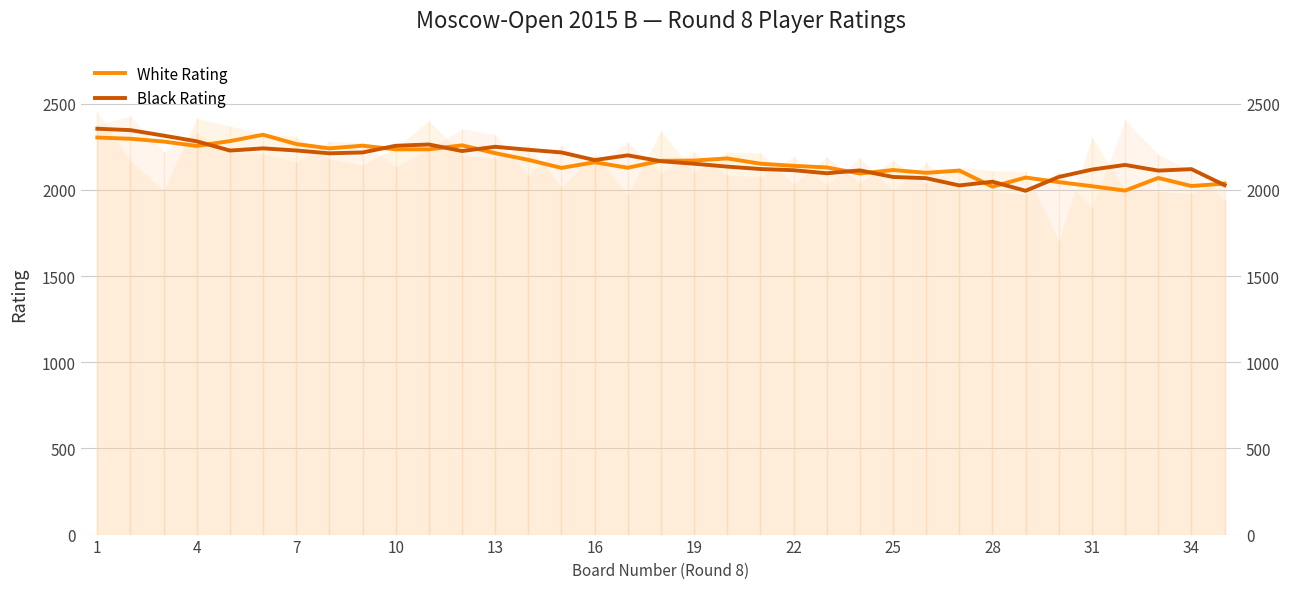

At which category is the sum across all series the highest?

1